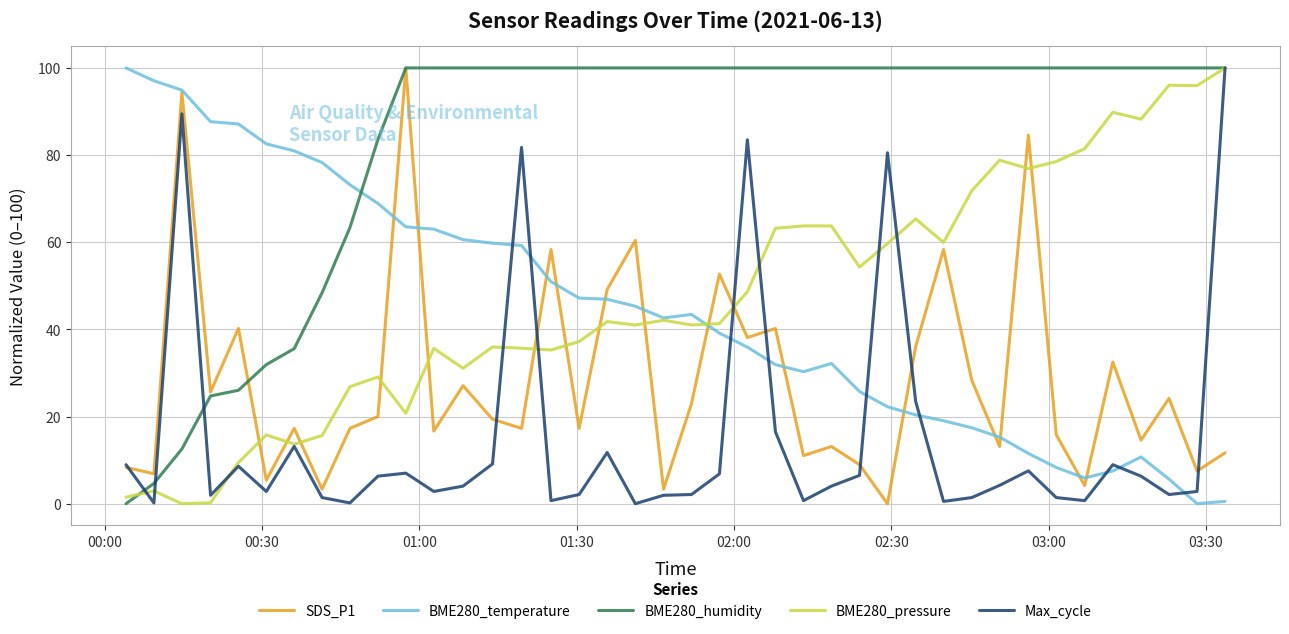

Which series has the largest total across all categories?

BME280_humidity